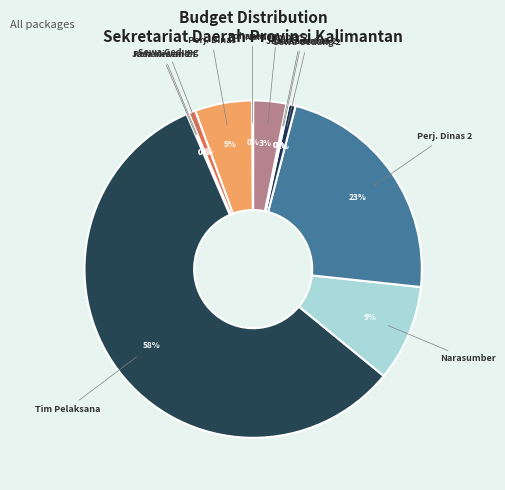

Which slice represents more than half of the pie?

Tim Pelaksana